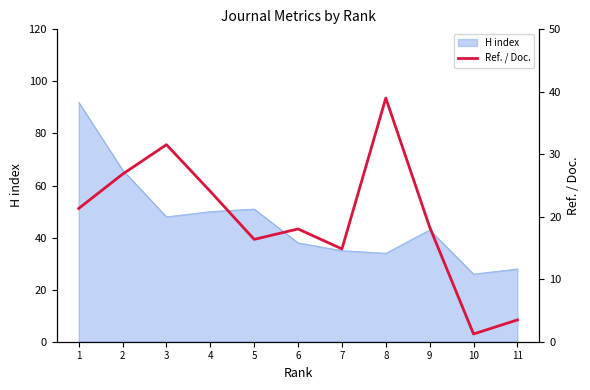

How many data points are less than 18?

4